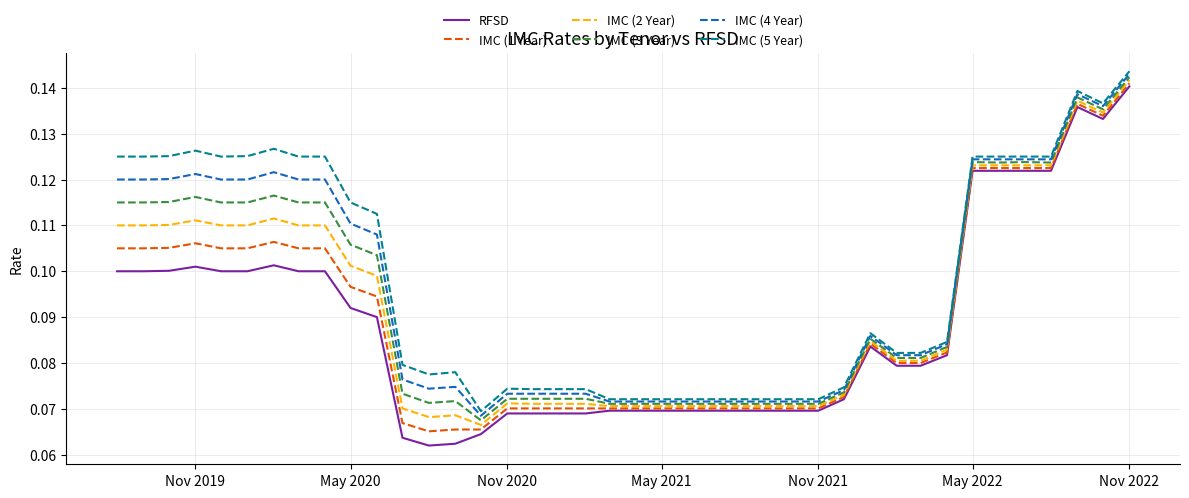

At how many categories does at least one series exceed 0?

40